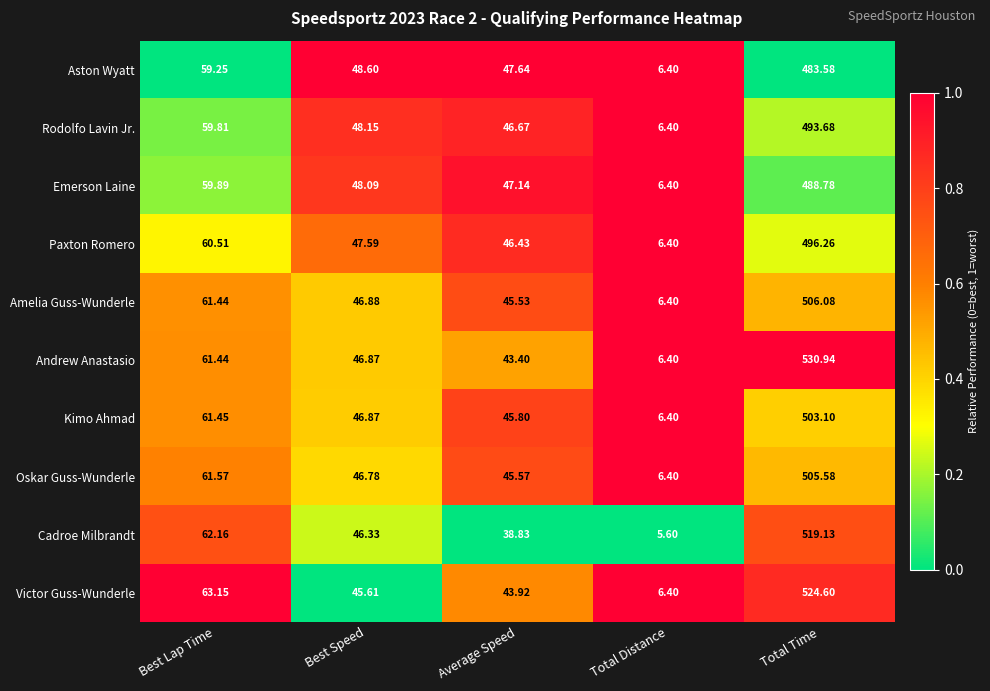

Rank the series at Average Speed from highest to lowest value.

Aston Wyatt, Emerson Laine, Rodolfo Lavin Jr., Paxton Romero, Kimo Ahmad, Oskar Guss-Wunderle, Amelia Guss-Wunderle, Victor Guss-Wunderle, Andrew Anastasio, Cadroe Milbrandt